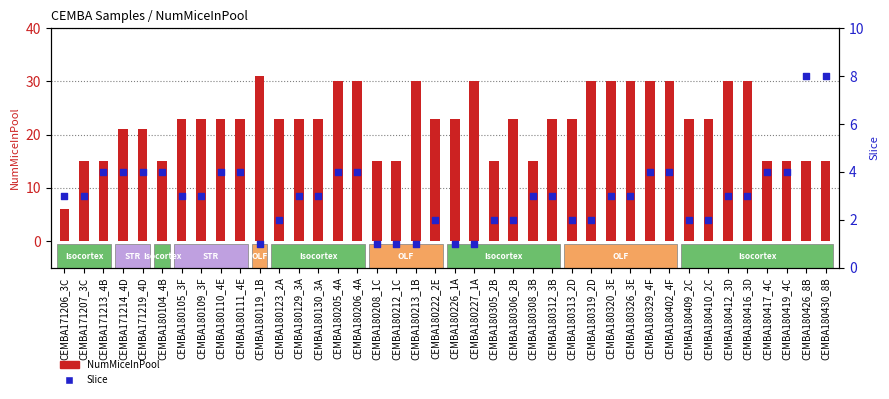

Which series has the largest total across all categories?

NumMiceInPool